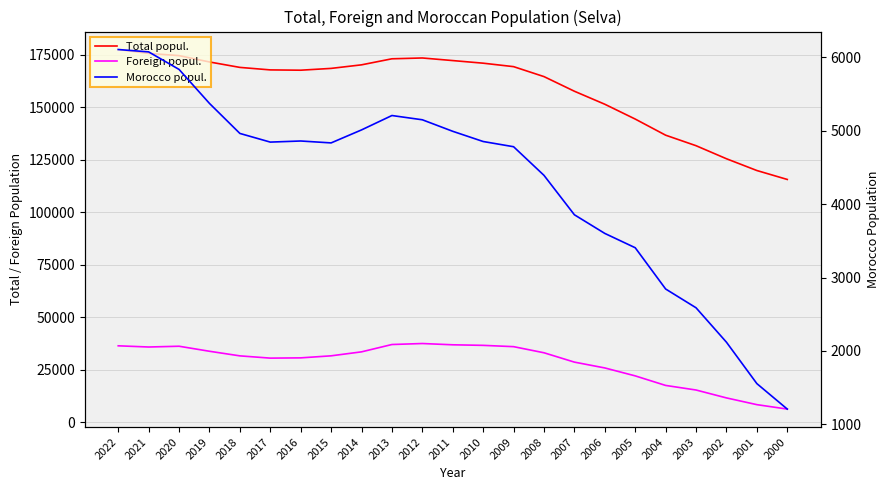

Is the value of Morocco popul. at 2001 greater than the value of Foreign popul. at 2000?

No